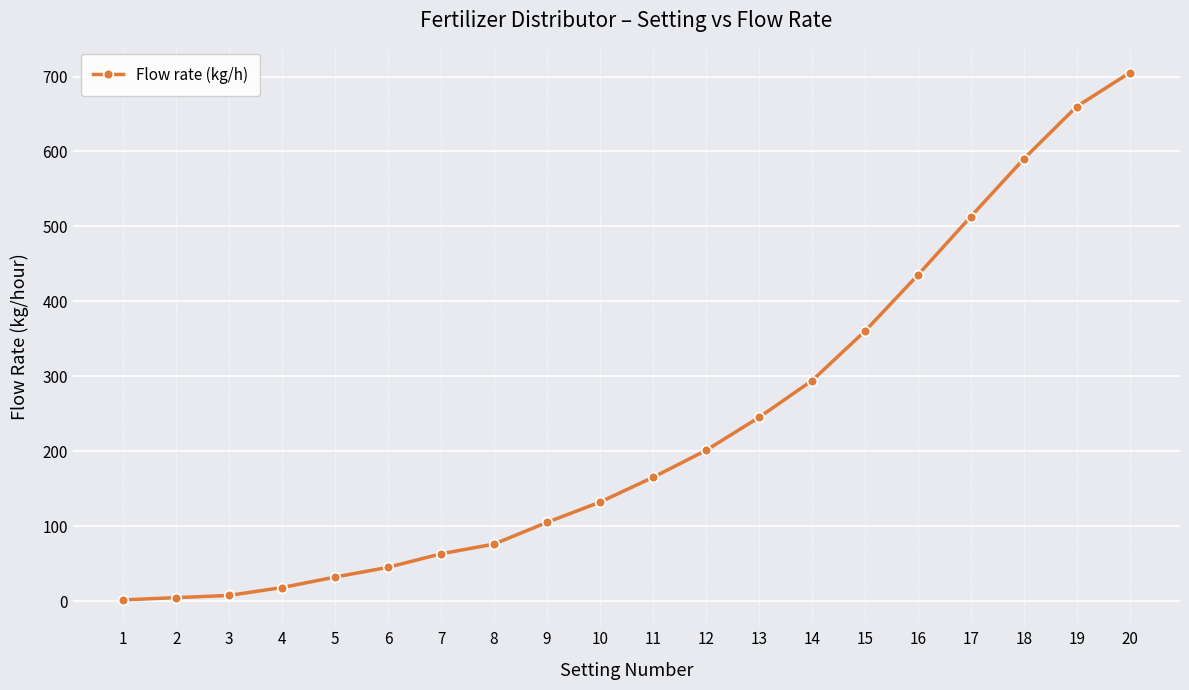

What is the ratio of the value at 8 to the value at 2?

16.9